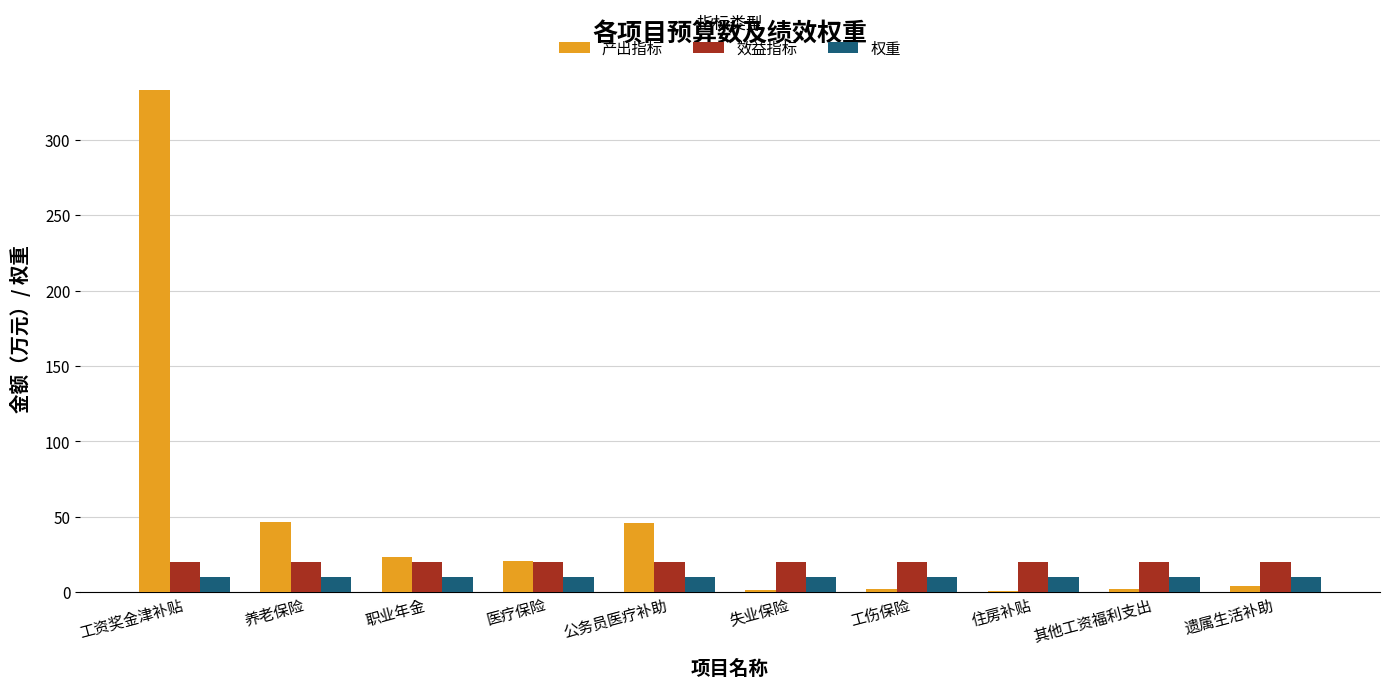

What is the greatest value displayed?

333.1